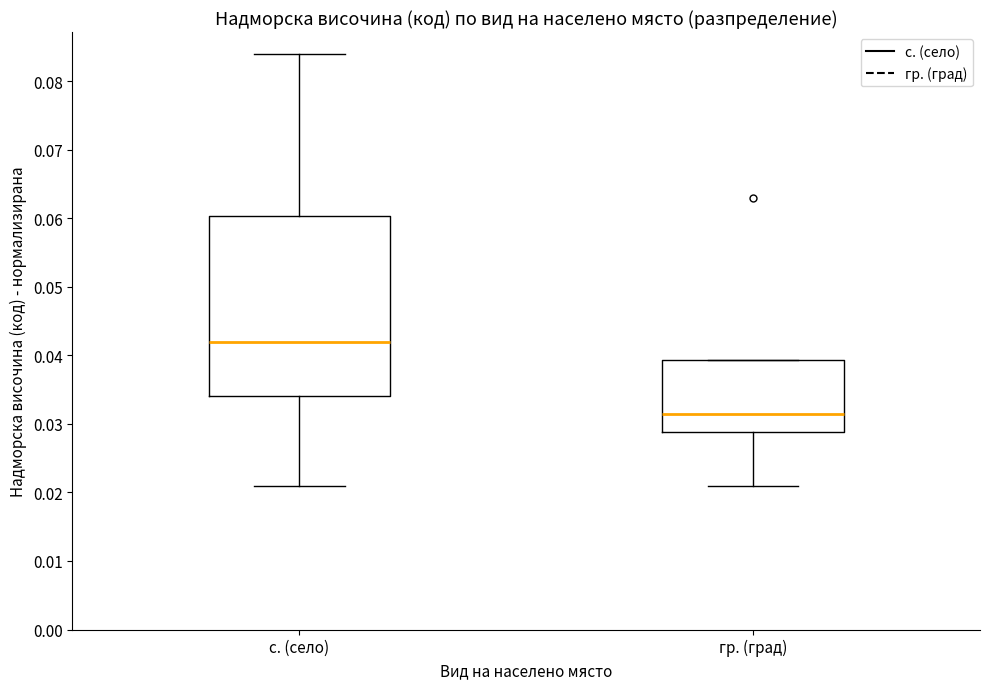

Reading left to right, read every box against the y-axis: the position of its median line, the range the box covers, and the ends of its whiskers. The values are not printed on the chart, so give them approximately, as read against the axis.

с. (село): median 0.042, box 0.034 to 0.060, whiskers 0.021 to 0.084
гр. (град): median 0.032, box 0.029 to 0.039, whiskers 0.021 to 0.039